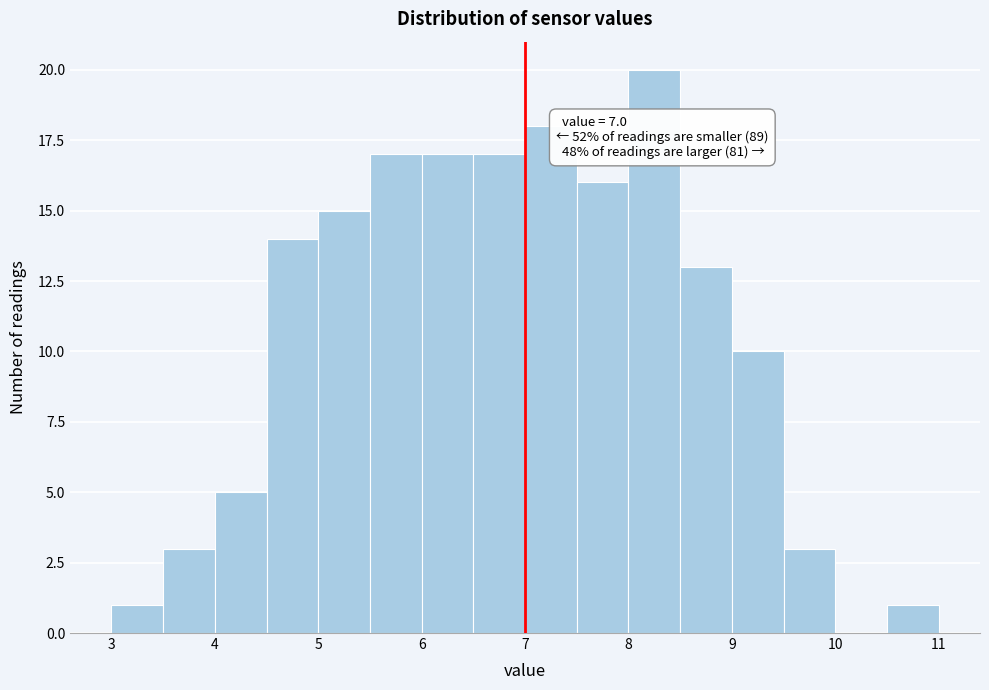

Which range on the x-axis has the tallest bar?

8.0 to 8.5